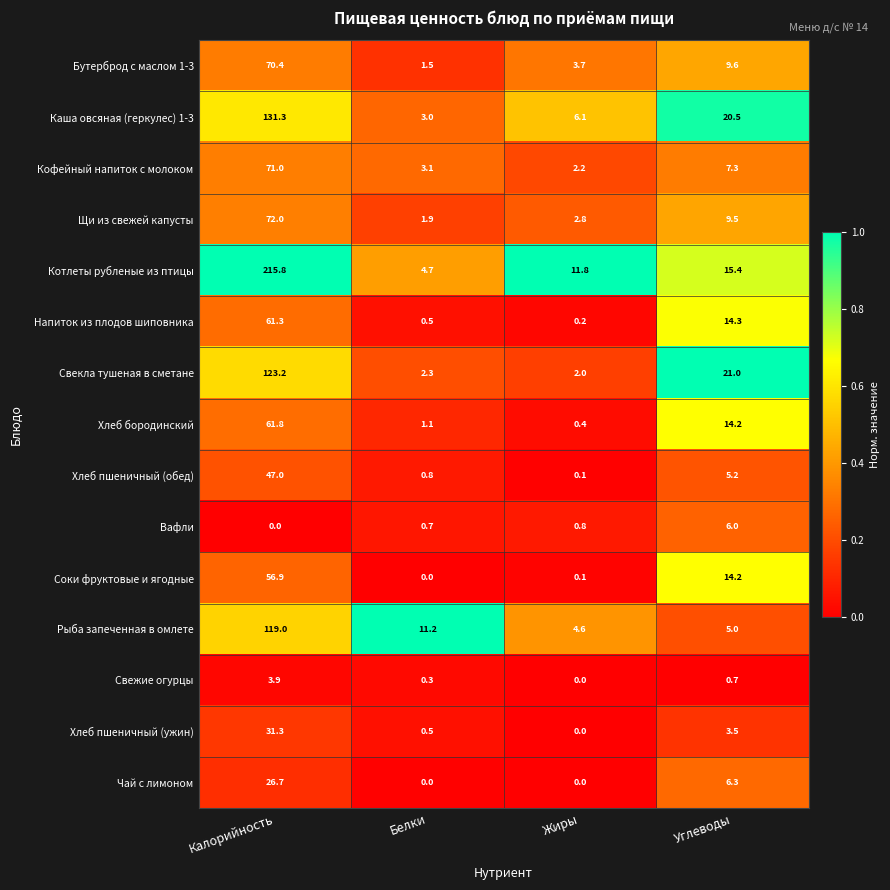

What is the difference between the highest and lowest values at Калорийность?

215.8